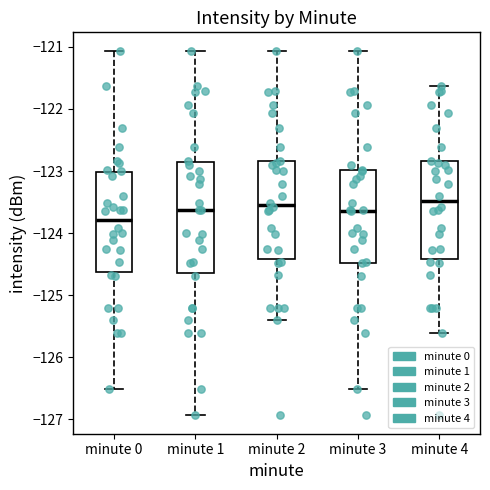

Reading left to right, read every box against the y-axis: the position of its median line, the range the box covers, and the ends of its whiskers. The values are not printed on the chart, so give them approximately, as read against the axis.

minute 0: median -123.8, box -124.6 to -123.0, whiskers -126.5 to -121.1
minute 1: median -123.6, box -124.6 to -122.8, whiskers -126.9 to -121.1
minute 2: median -123.5, box -124.4 to -122.8, whiskers -125.4 to -121.1
minute 3: median -123.6, box -124.5 to -123.0, whiskers -126.5 to -121.1
minute 4: median -123.5, box -124.4 to -122.8, whiskers -125.6 to -121.6